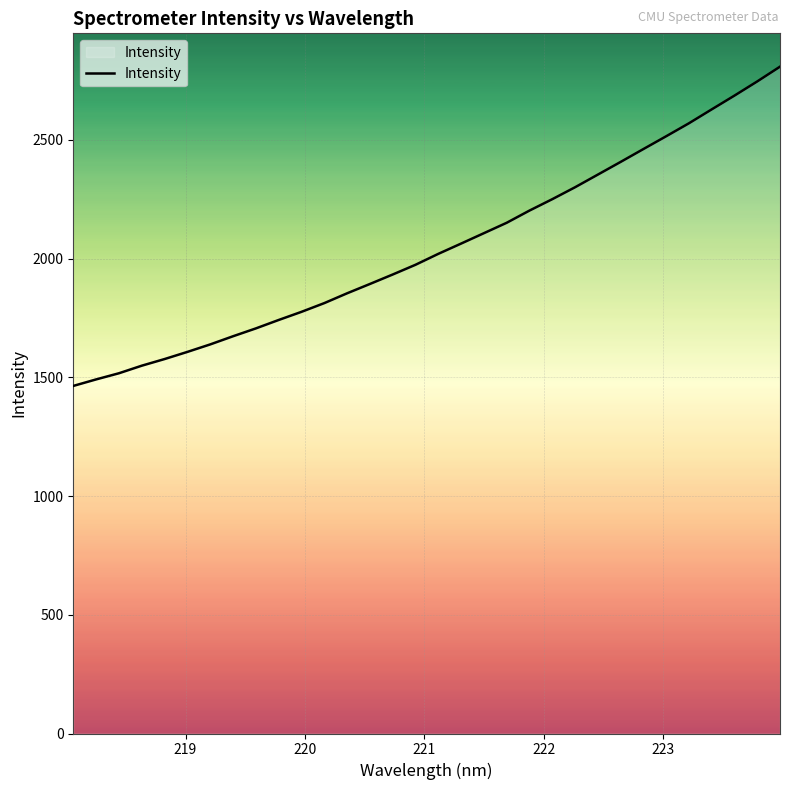

What is the greatest value displayed?

2807.8